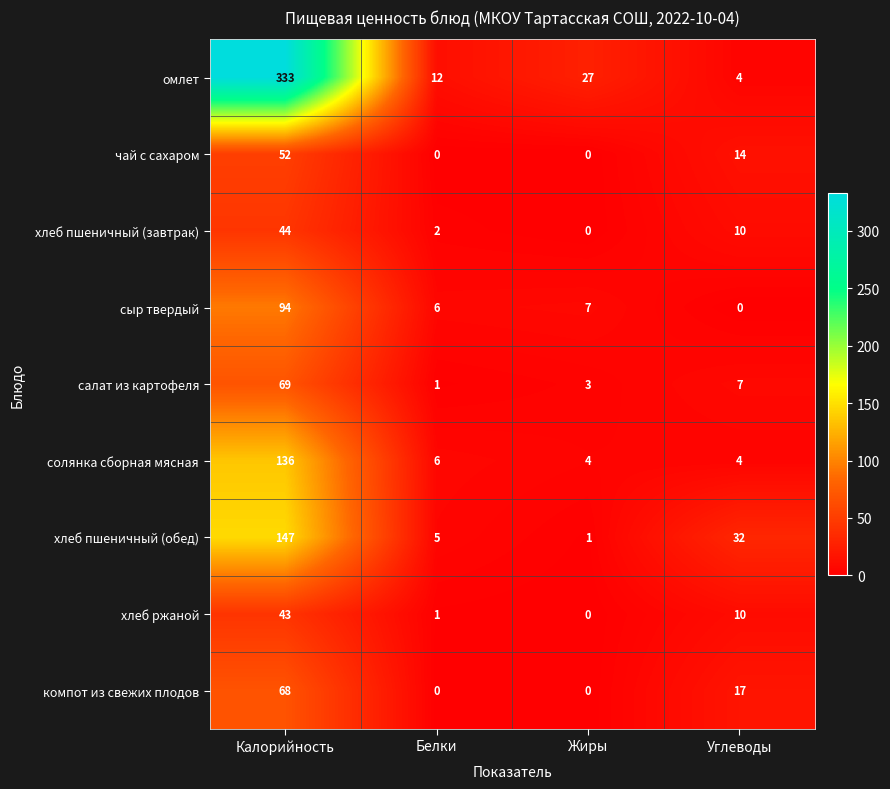

Read the хлеб пшеничный (обед) value at Калорийность, to the nearest 5.

145